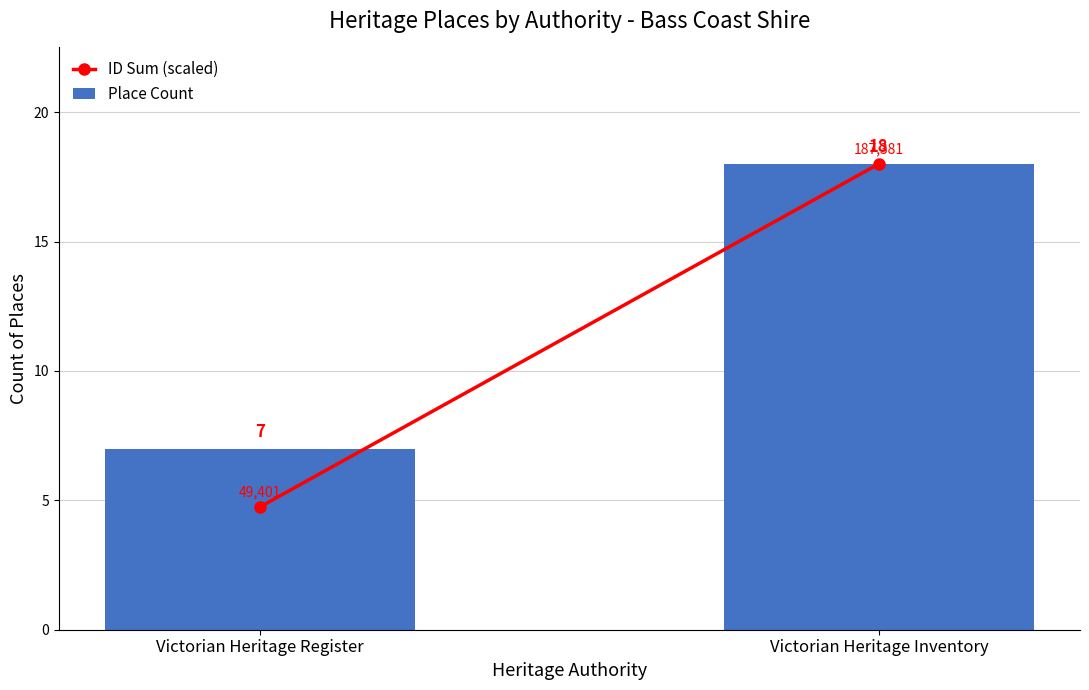

Reading left to right, extract all data points from this chart.

7	18